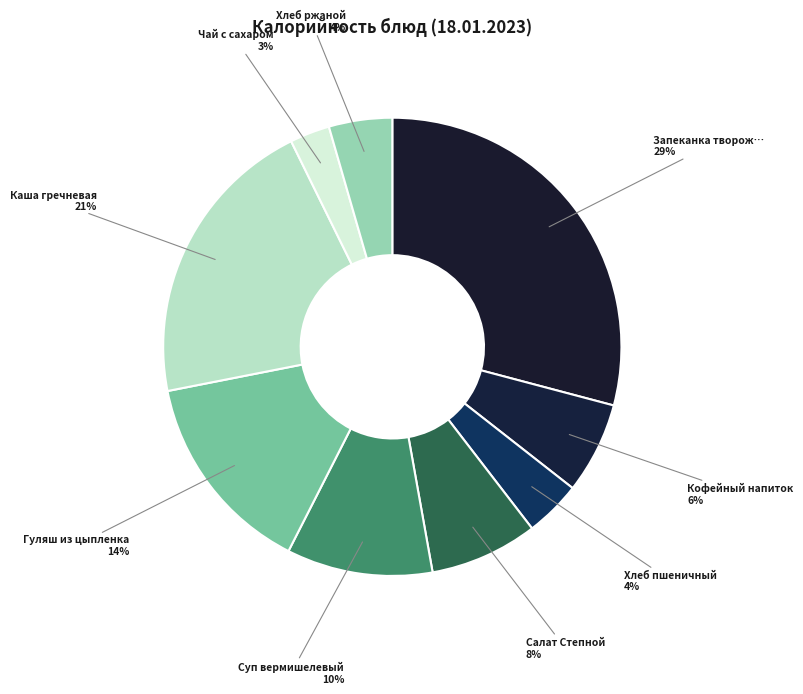

How many segments does this pie chart have?

9